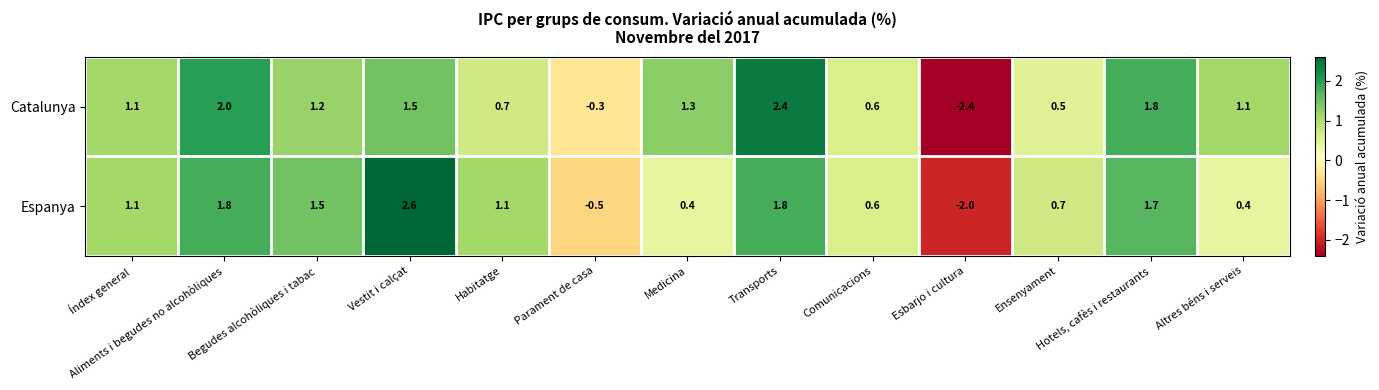

Rank the series by their average value, from highest to lowest.

Catalunya, Espanya